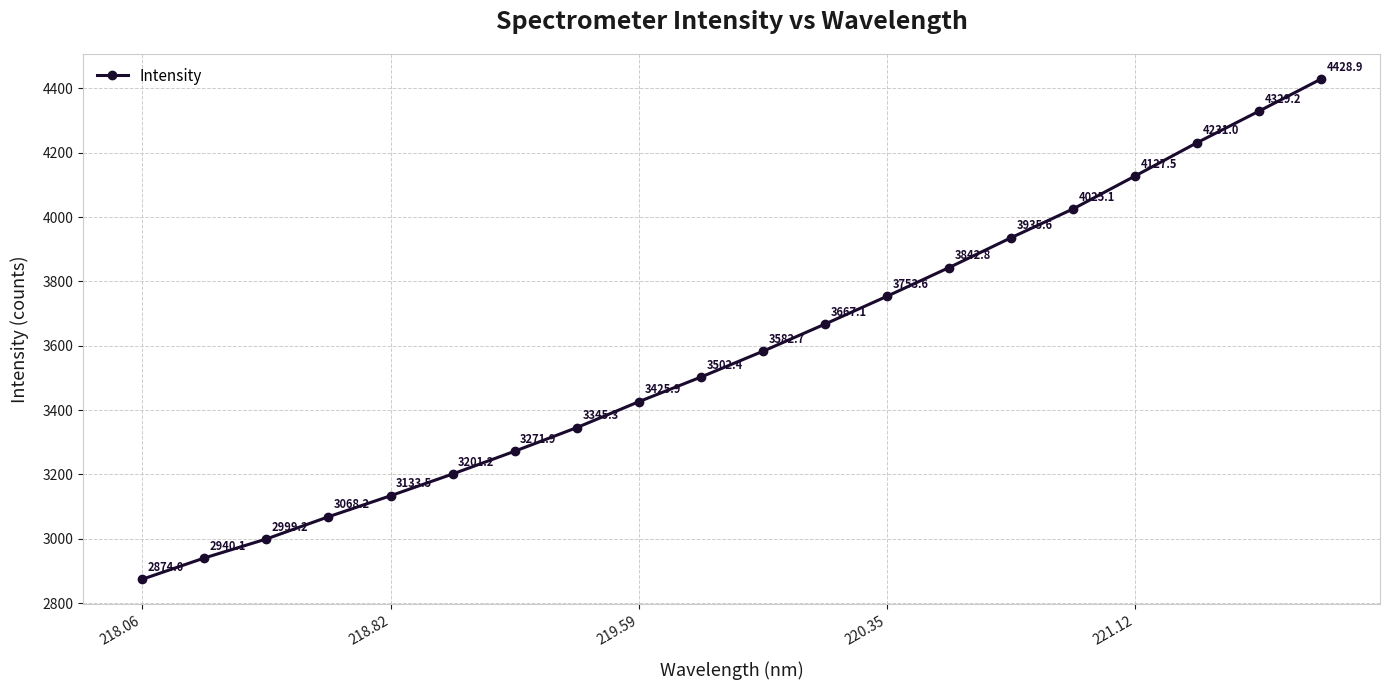

What is the difference between the maximum and minimum values?

1555.0